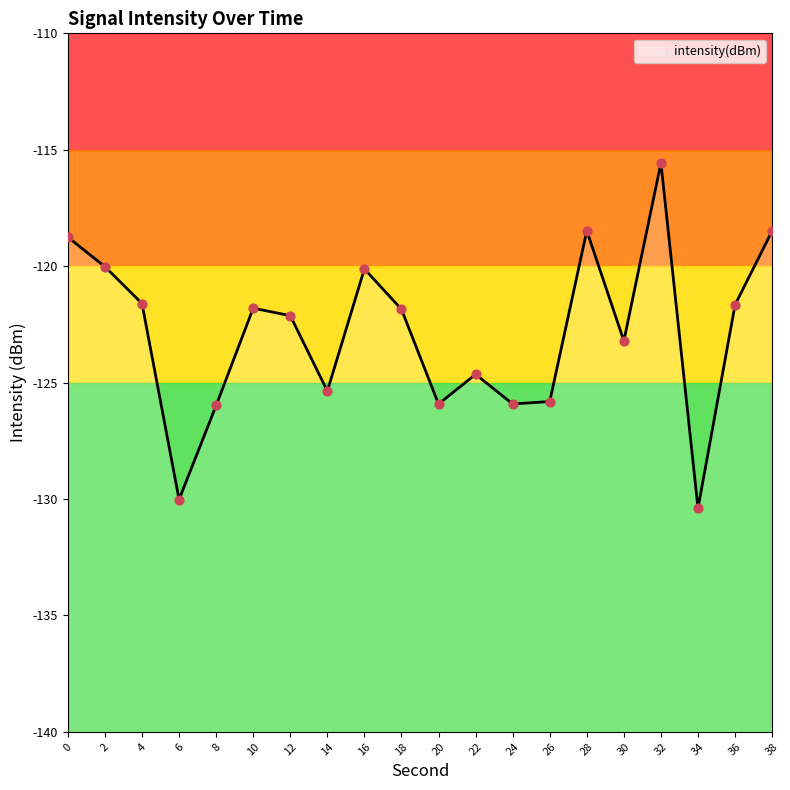

Which has a higher value, 22 or 26?

22